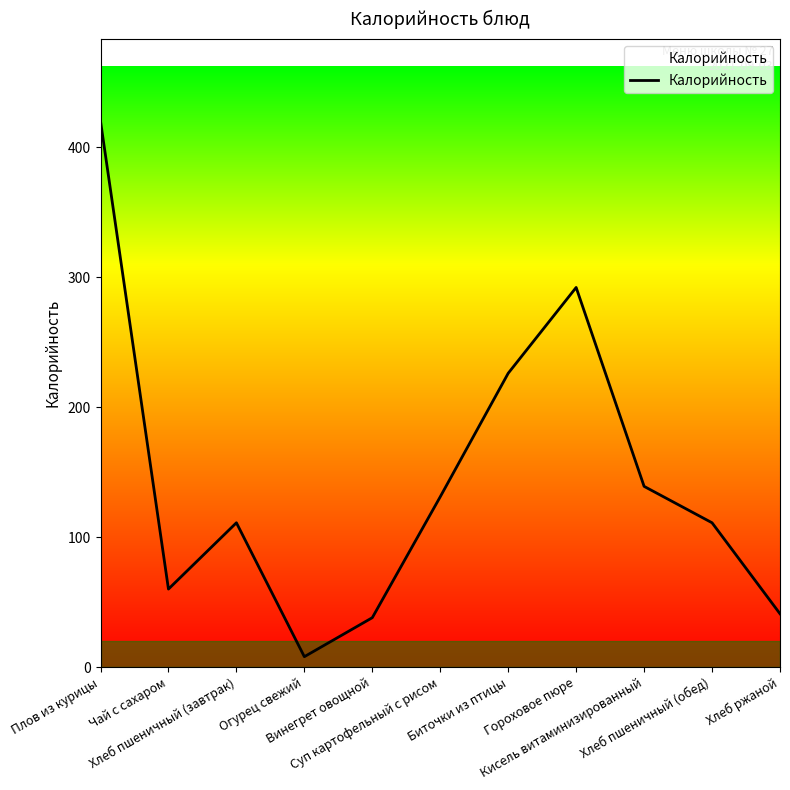

What is the sum of the values at Хлеб пшеничный (завтрак) and Кисель витаминизированный?

250